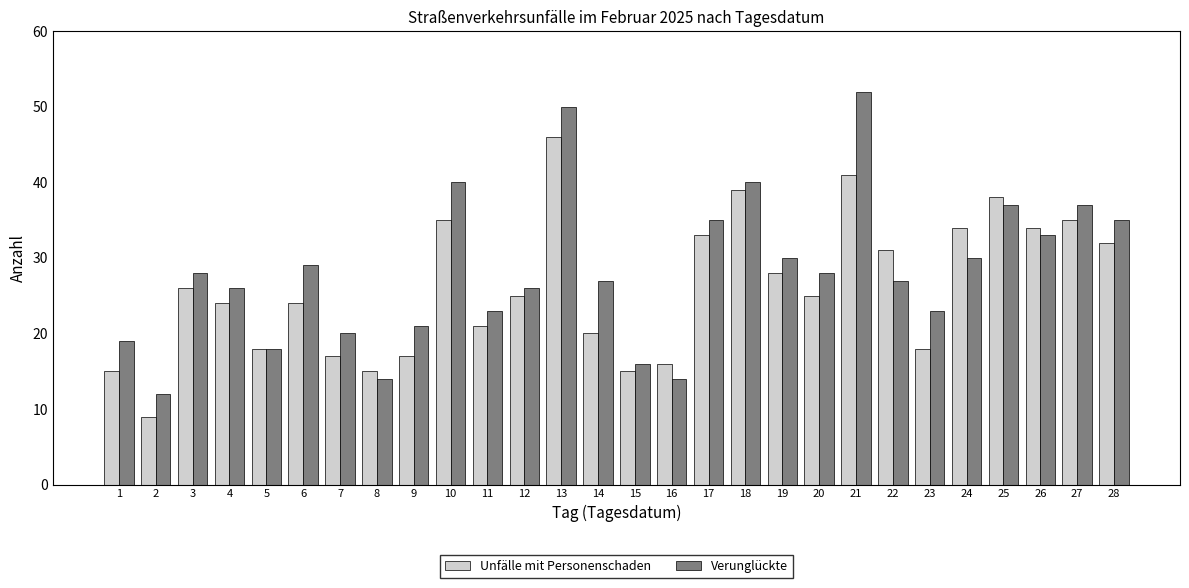

Which series changed the most between 2 and 15?

Unfälle mit Personenschaden